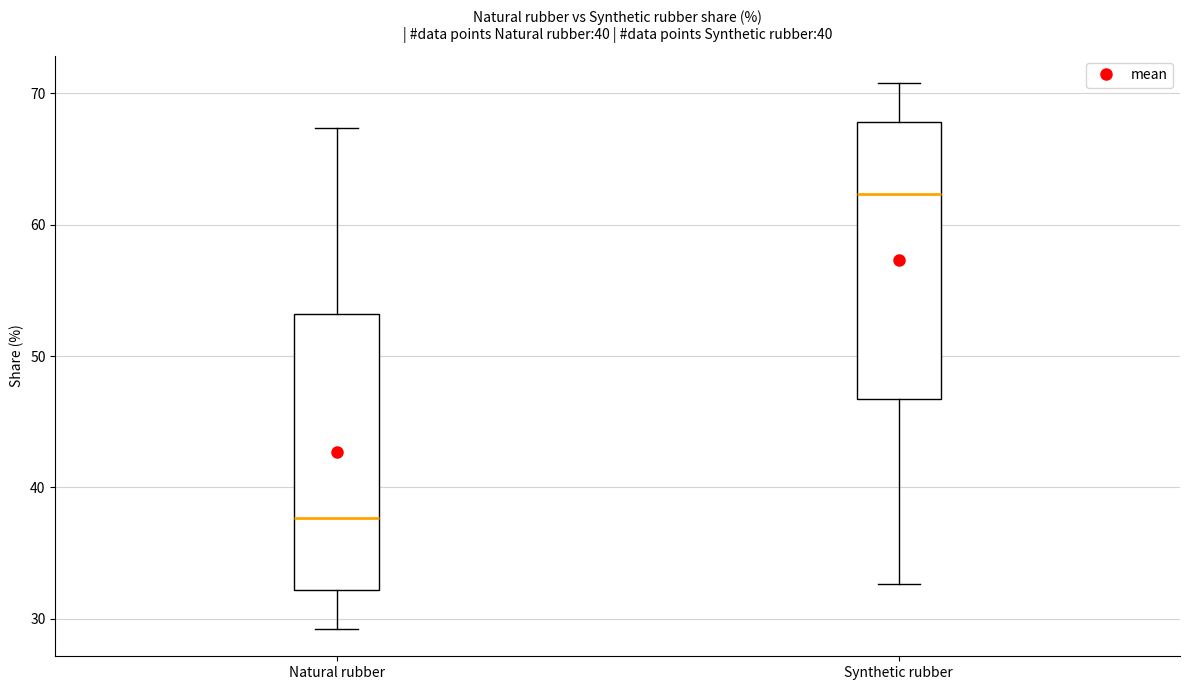

Reading left to right, transcribe this box plot: for each box, give where its median line is, the range the box spans, and where its two whiskers end, as read against the y-axis. The values are not printed on the chart, so give them approximately, as read against the axis.

Natural rubber: median 38, box 32 to 53, whiskers 29 to 67
Synthetic rubber: median 62, box 47 to 68, whiskers 33 to 71